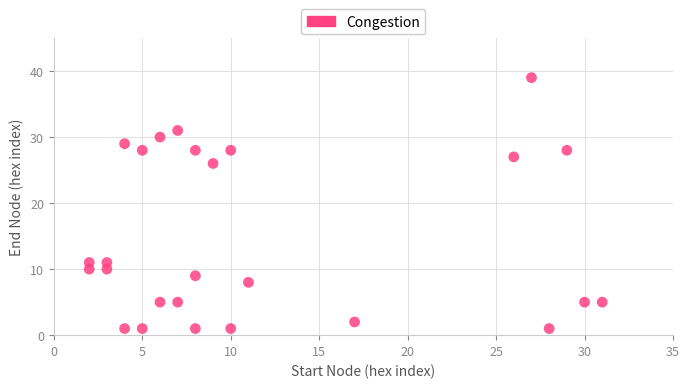

What Y value in the scatter plot is closest to 20?

26